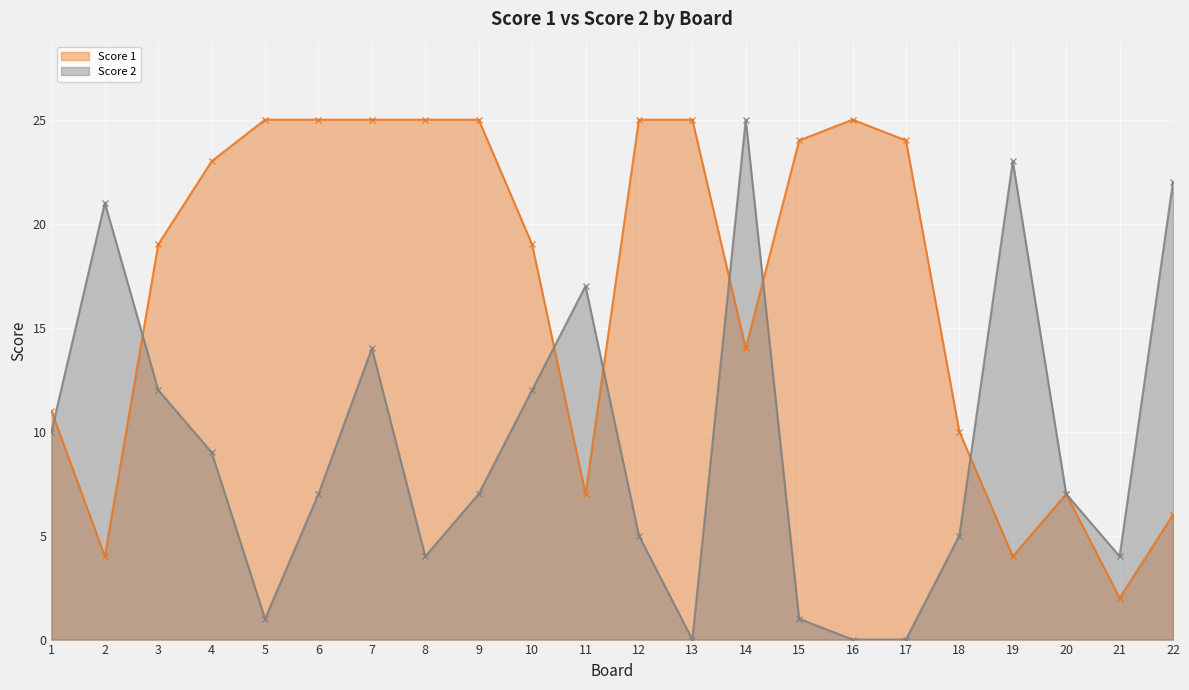

Reading left to right, extract all data points from this chart.

Score 1: 11	4	19	23	25	25	25	25	25	19	7	25	25	14	24	25	24	10	4	7	2	6
Score 2: 10	21	12	9	1	7	14	4	7	12	17	5	0	25	1	0	0	5	23	7	4	22